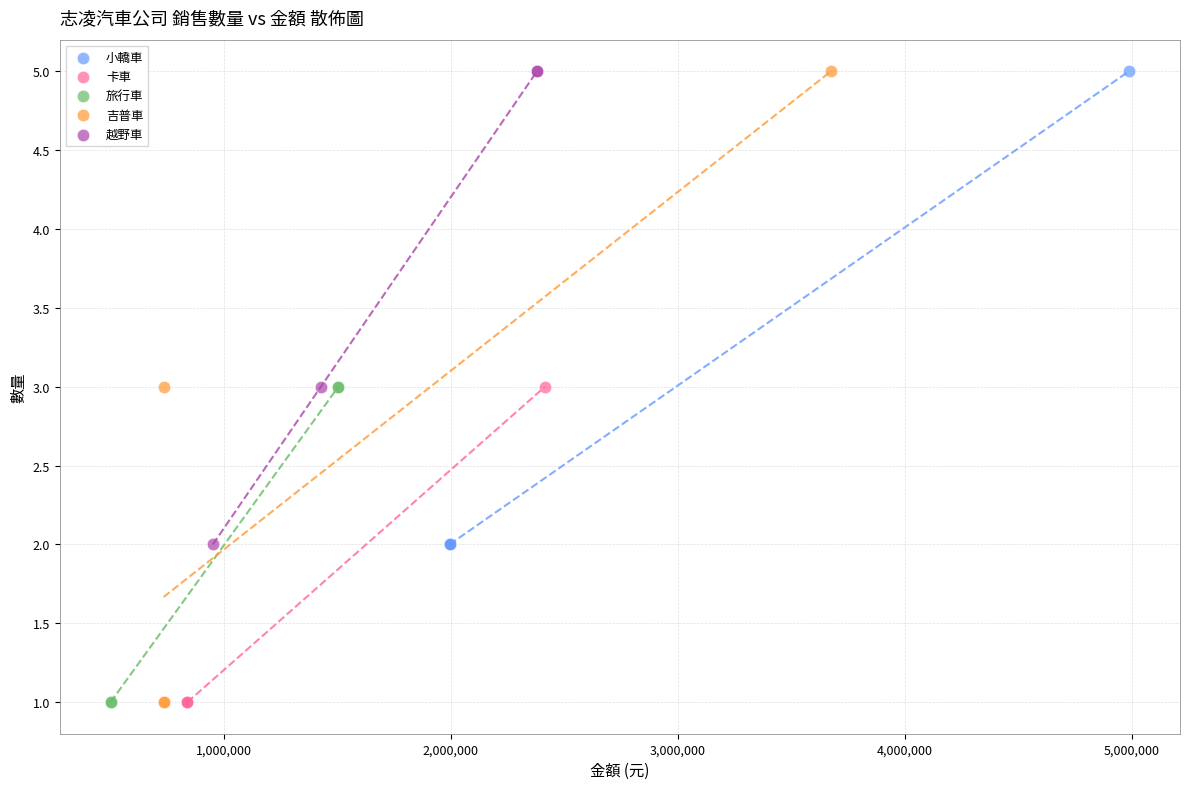

Which series has the largest Y range (max minus min)?

吉普車